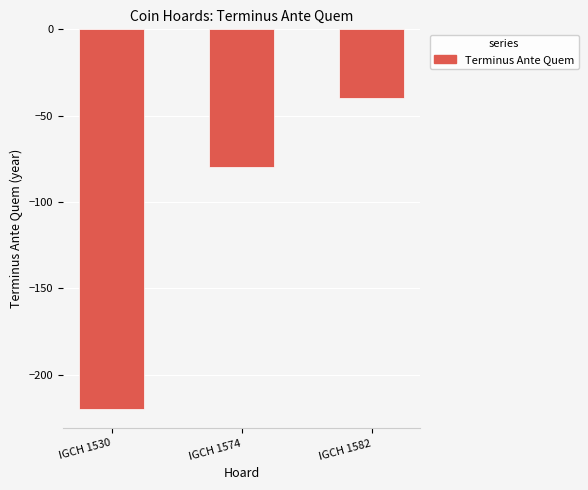

List the labels in order of value, smallest first.

IGCH 1530, IGCH 1574, IGCH 1582